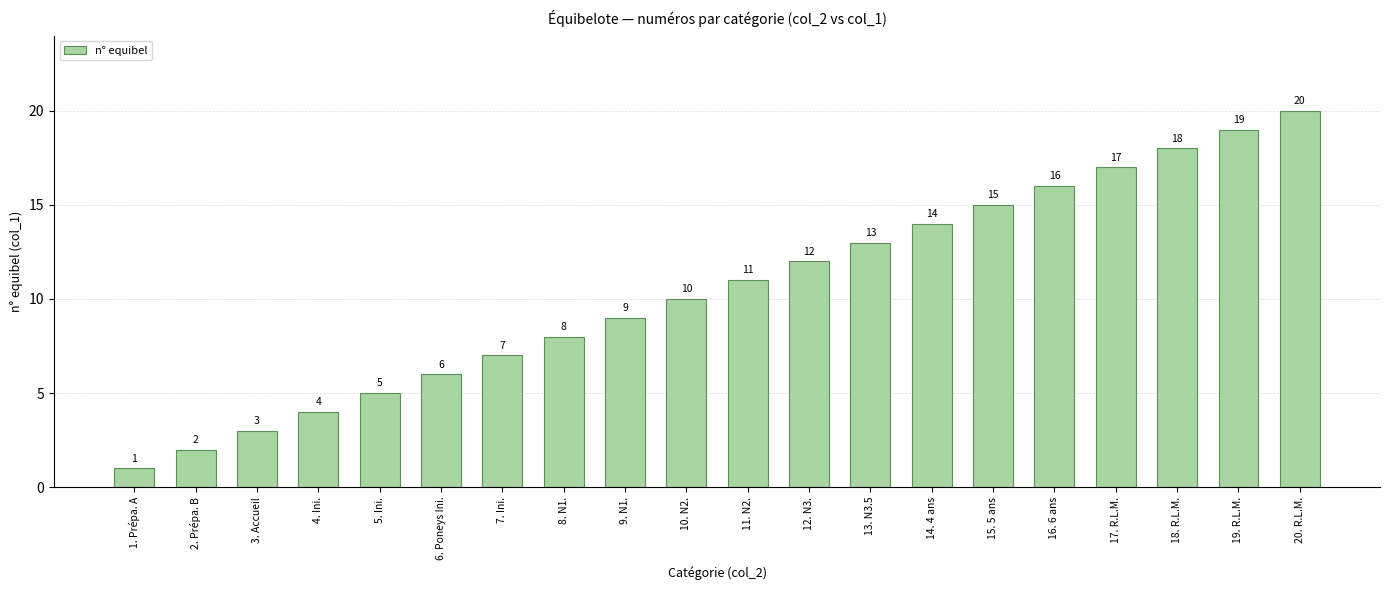

The value at 20. R.L.M. is 33. True or false?

False